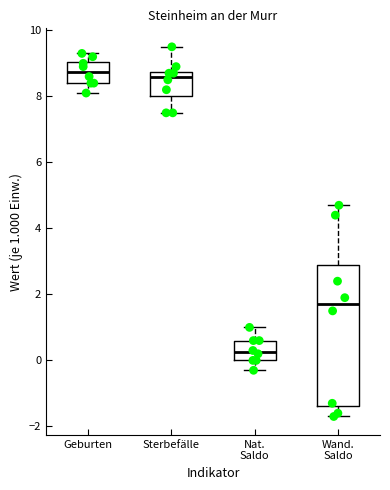

Comparing the boxes themselves (not the whiskers), which one is the tallest?

Wand. Saldo